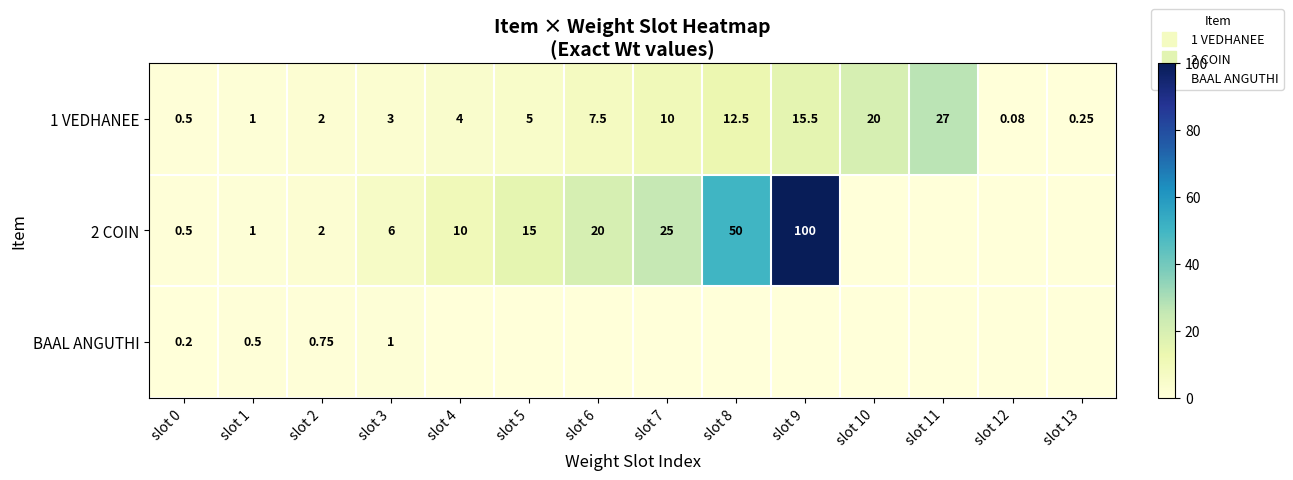

What is the total value across all series at slot 5?

20.0